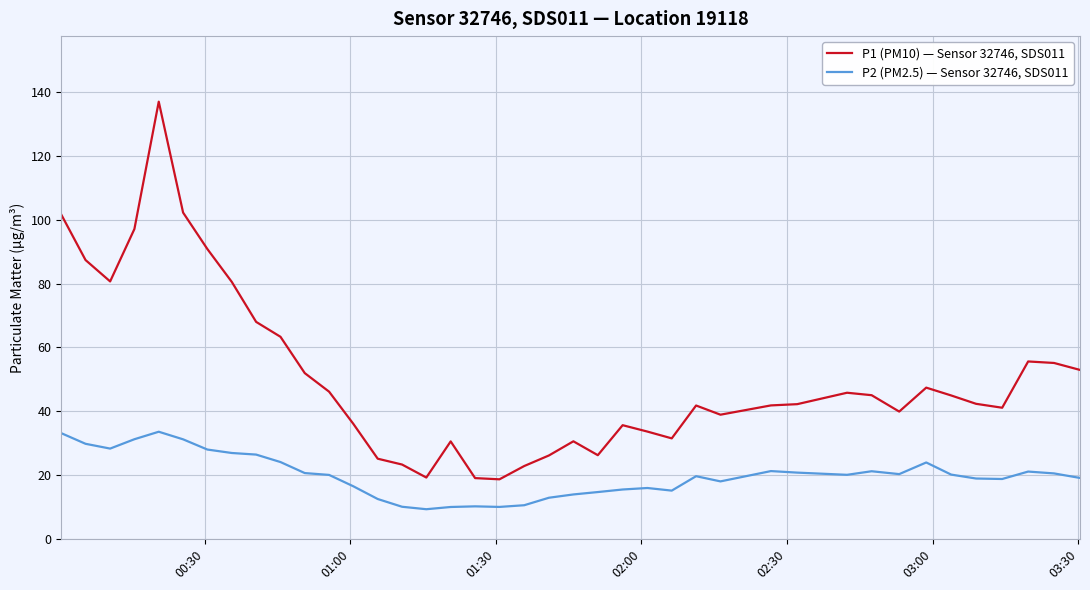

Which series has the largest range (max minus min)?

P1 (PM10) — Sensor 32746, SDS011